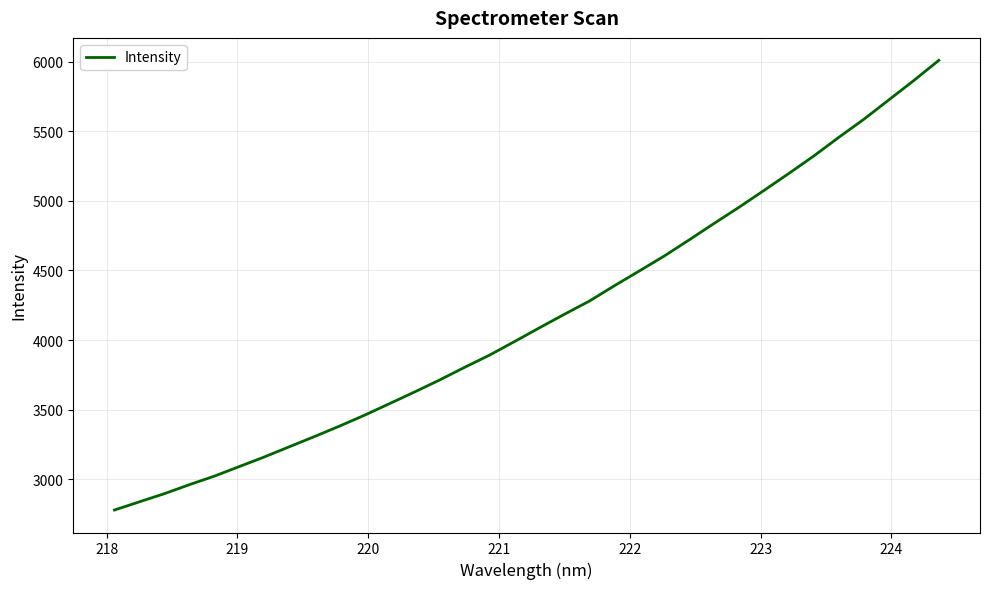

Does the chart have visible grid lines?

Yes